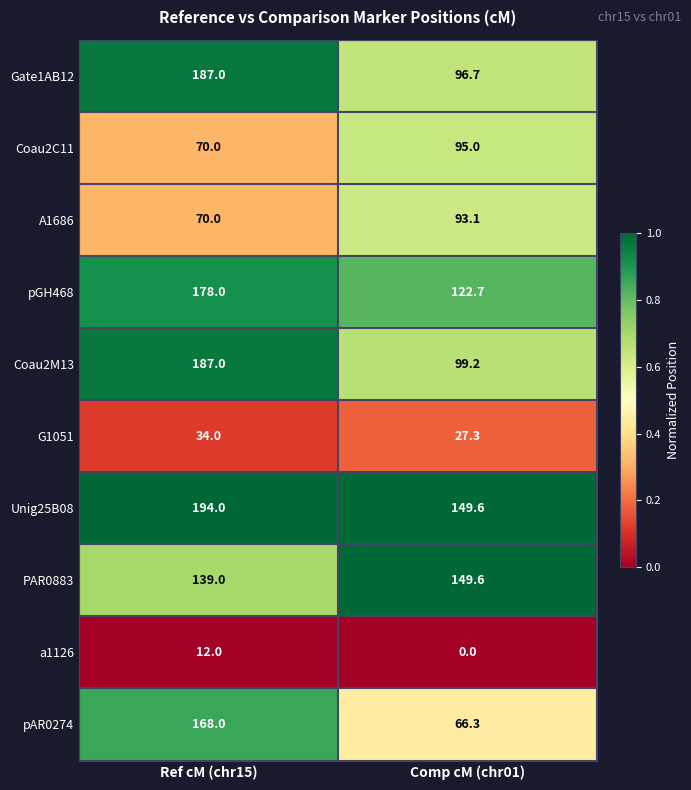

At which category does the chart reach its peak across all series?

Ref cM (chr15)